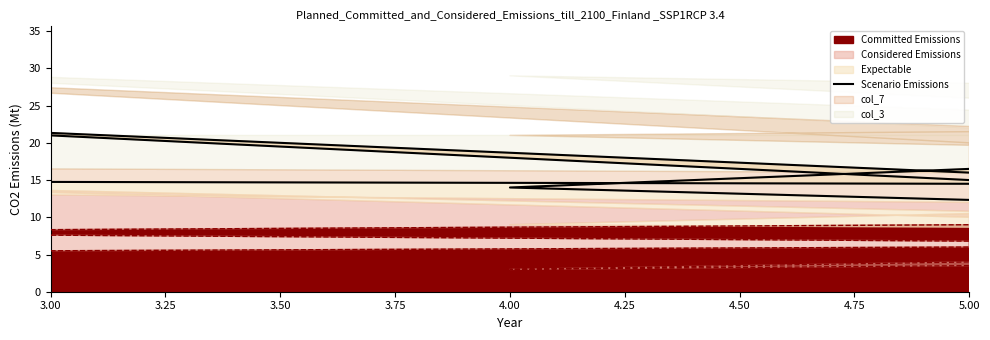

Approximately how many times larger is the value at 3.50 compared to 4.00?

0.7